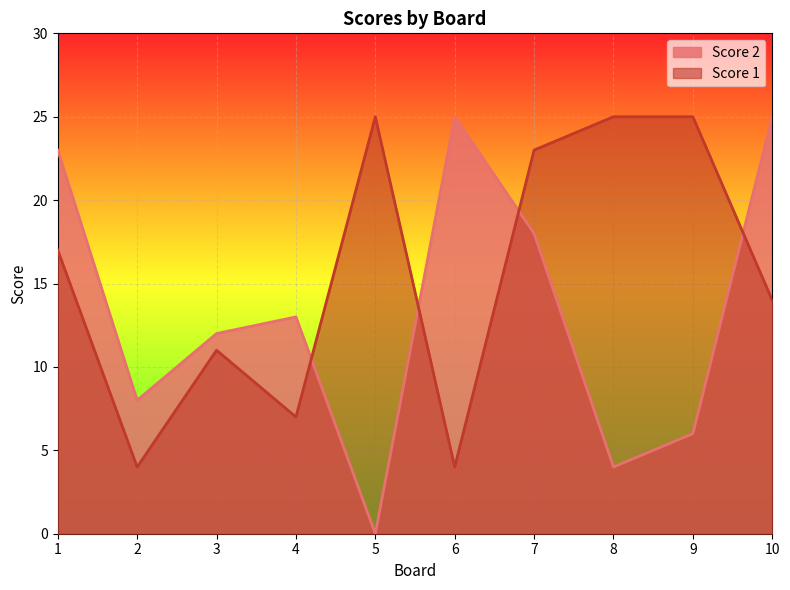

Reading right to left, list all the values displayed in this chart.

Score 2: 10=25	9=6	8=4	7=18	6=25	5=0	4=13	3=12	2=8	1=23
Score 1: 10=14	9=25	8=25	7=23	6=4	5=25	4=7	3=11	2=4	1=17